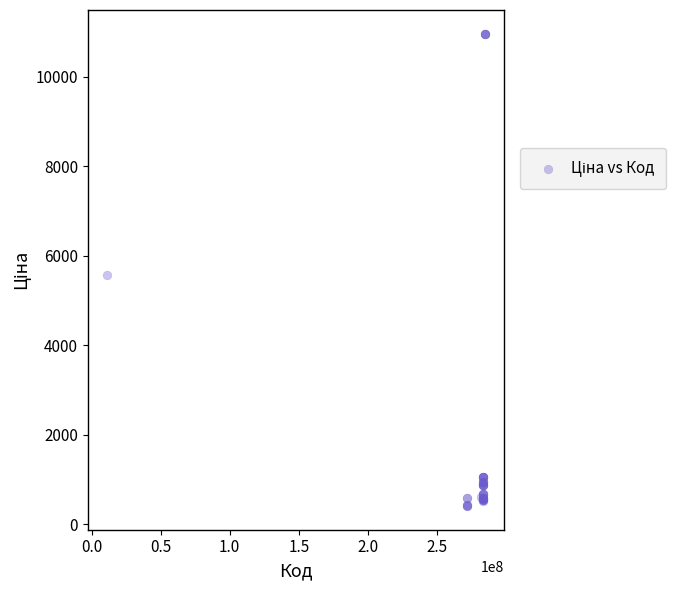

What Y value in the scatter plot is closest to 5686?

5560.3